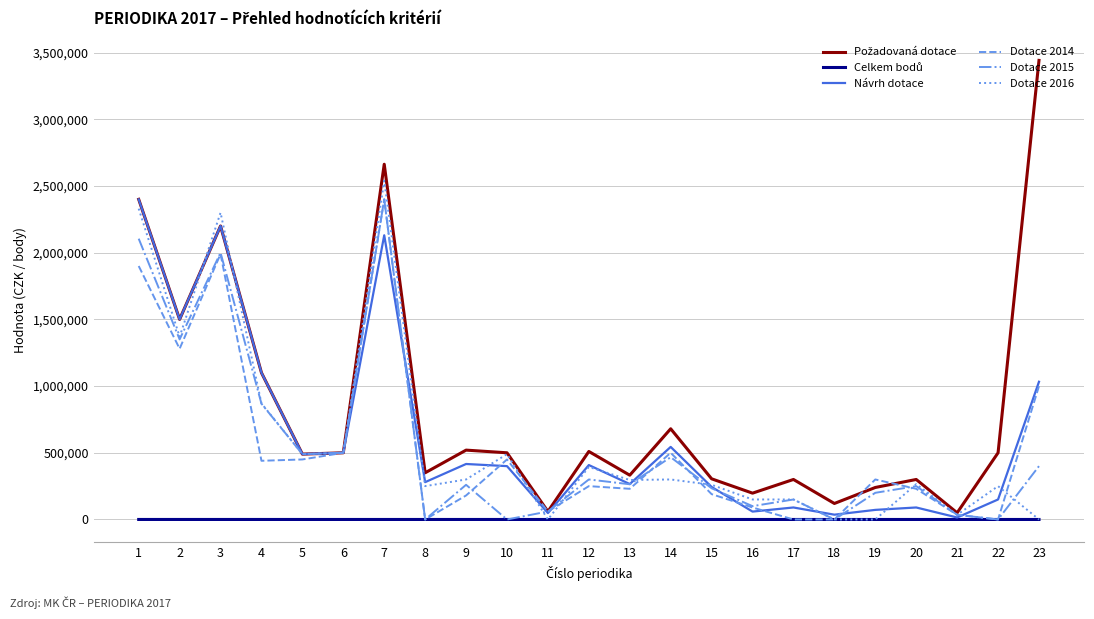

What is the total value across all series at 11?

228138